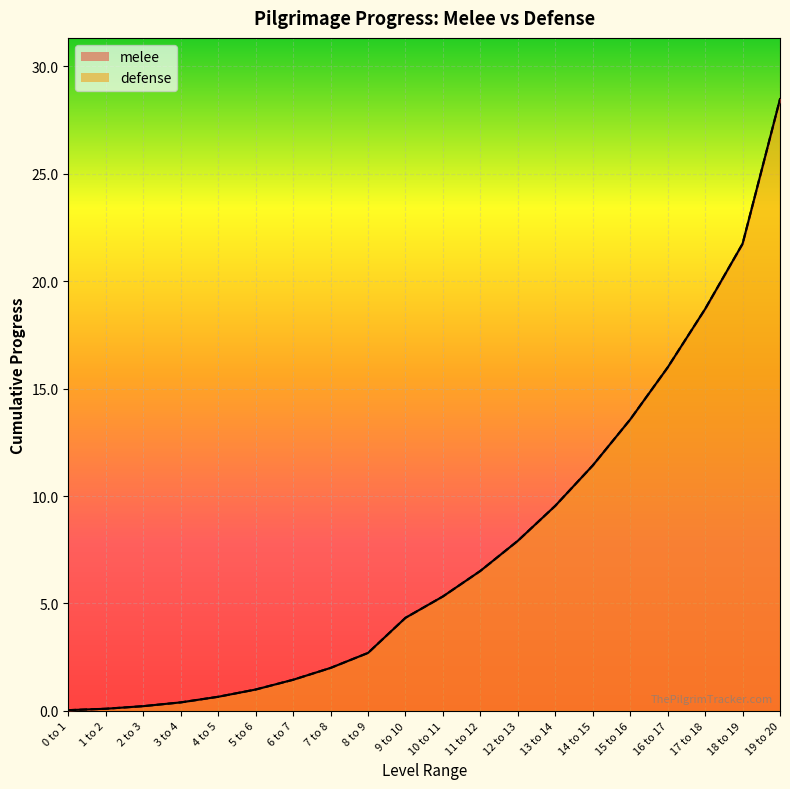

What is the difference between the melee values at 4 to 5 and 0 to 1?

0.6